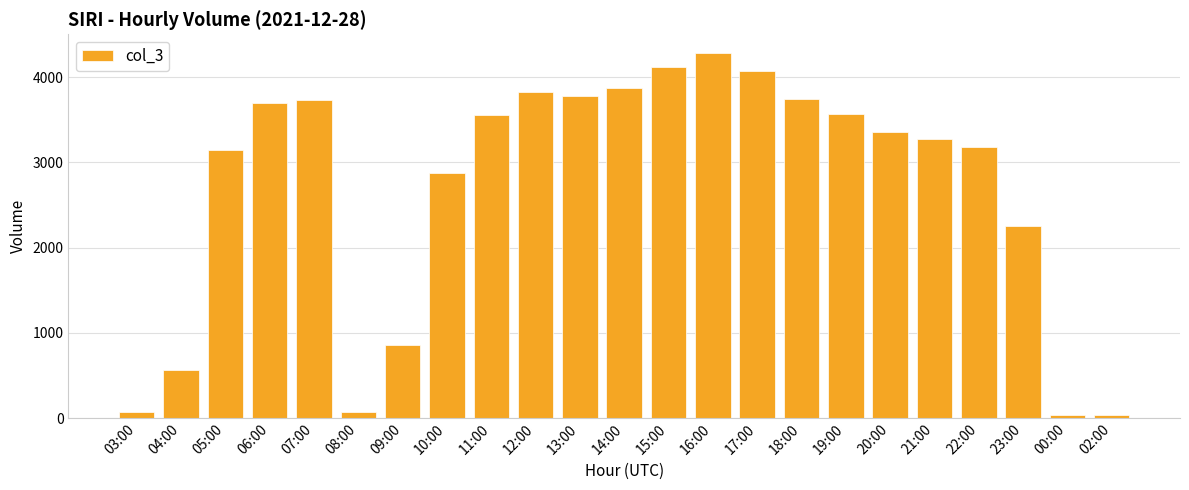

Is it true that the value at 11:00 is 1395?

False